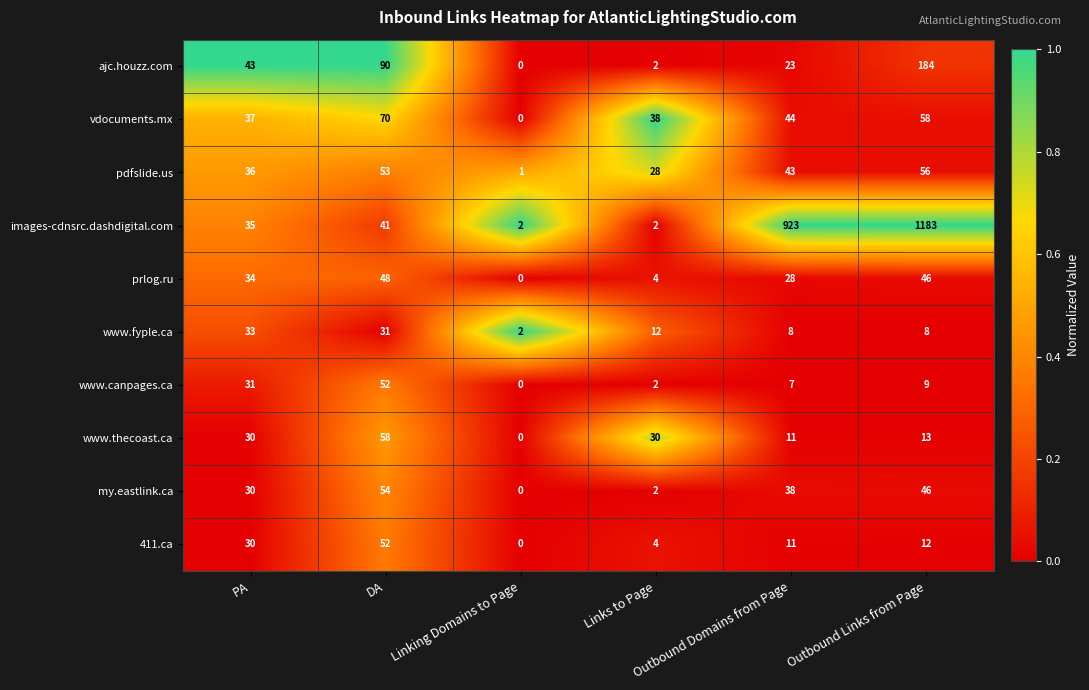

What is the highest value of the pdfslide.us series?

56